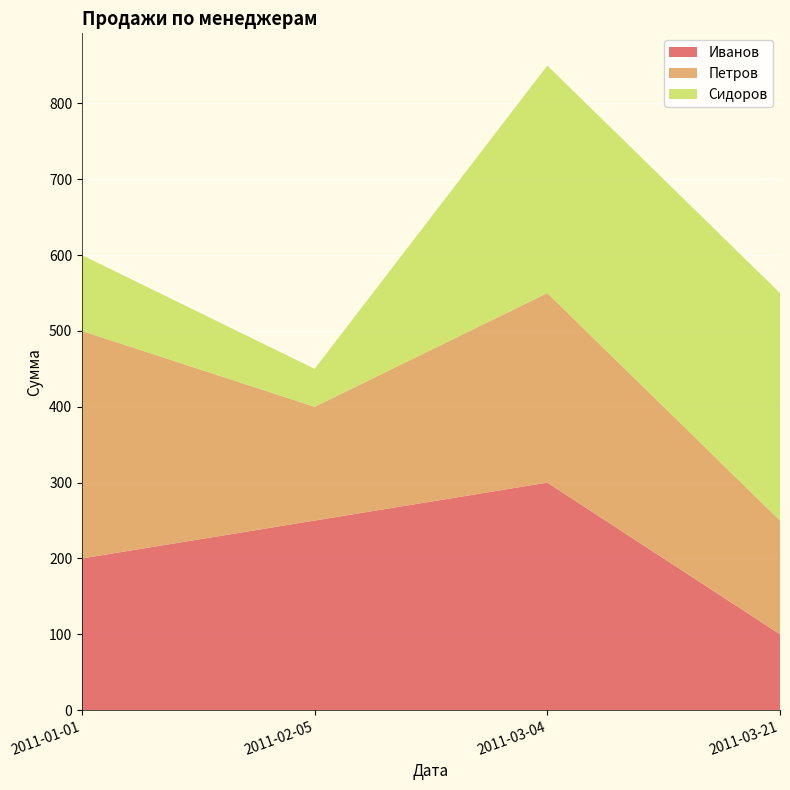

Reading left to right, list all the values displayed in this chart.

Иванов: 200	250	300	100
Петров: 300	150	250	150
Сидоров: 100	50	300	300